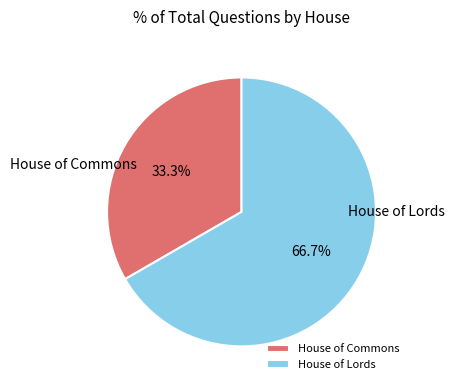

Is House of Commons the majority of the pie?

No